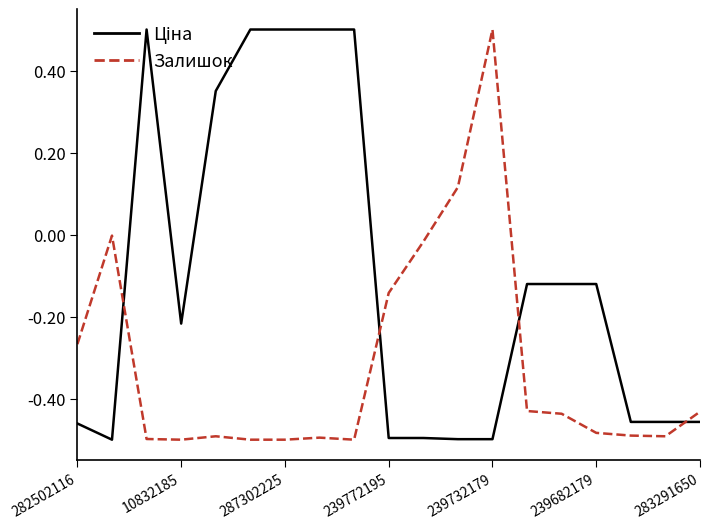

What is the maximum value shown in the chart?

0.5